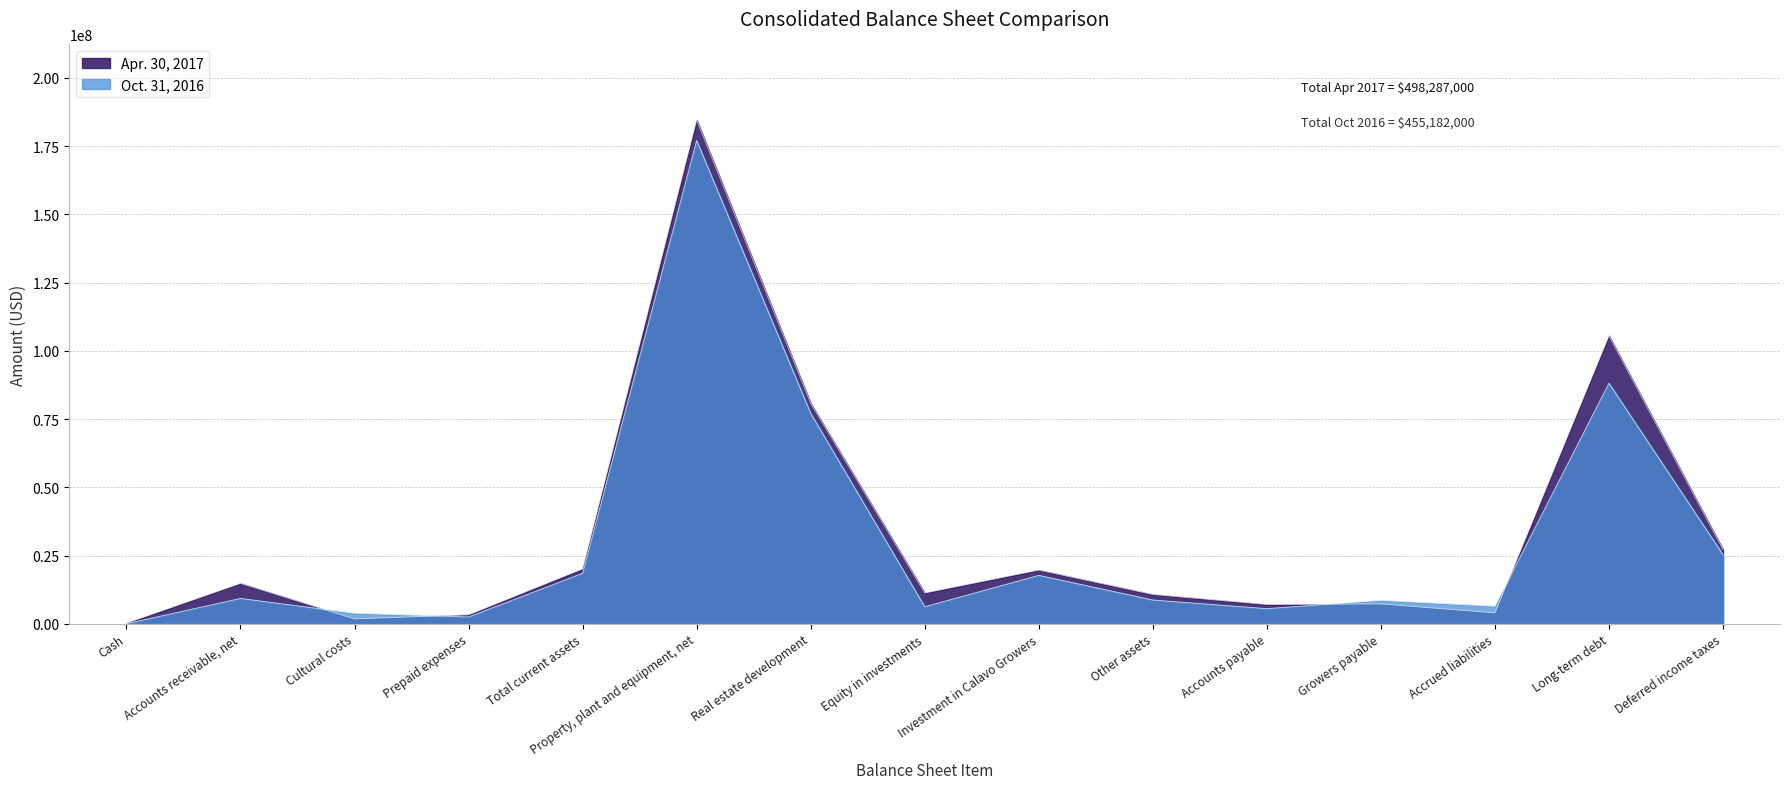

What is the label of the 13th point from the left?

Accrued liabilities